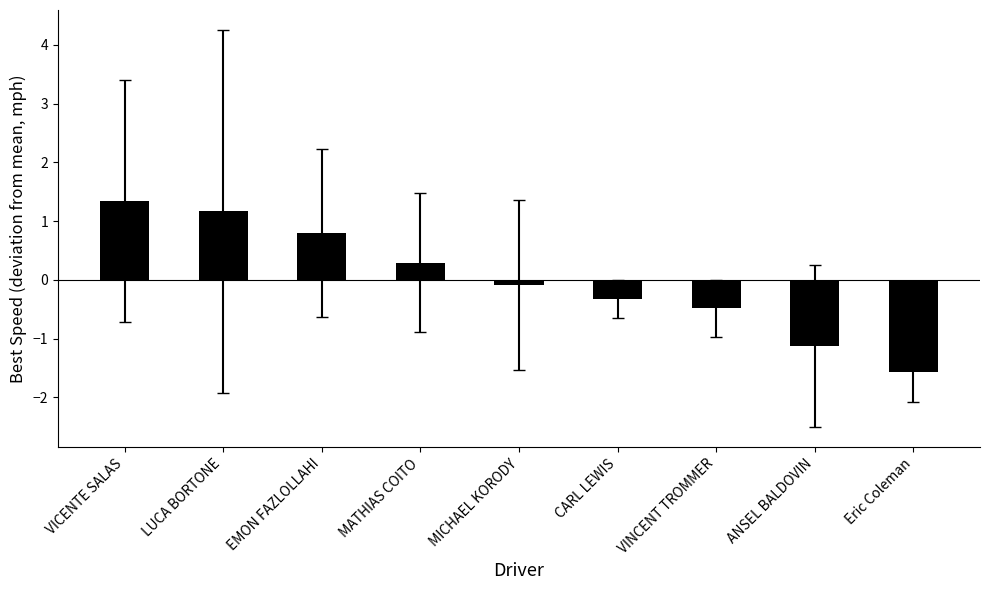

Where is the data nearest to the value 0?

MICHAEL KORODY